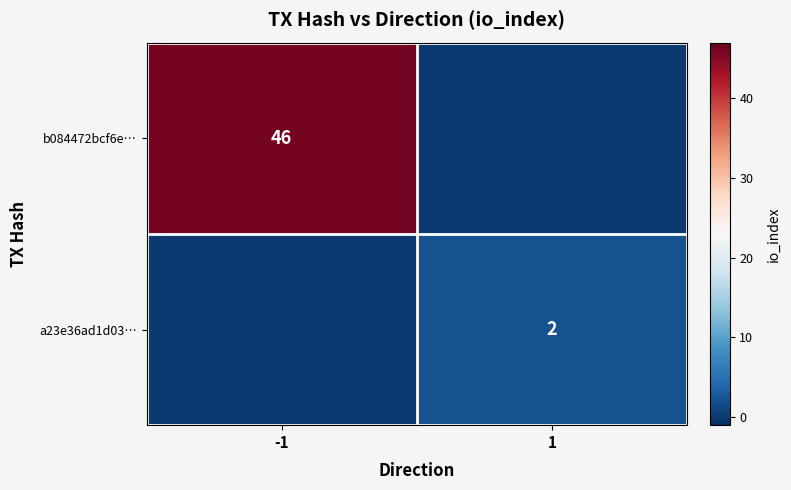

The b084472bcf6e… series shows 46 at -1. True or false?

True